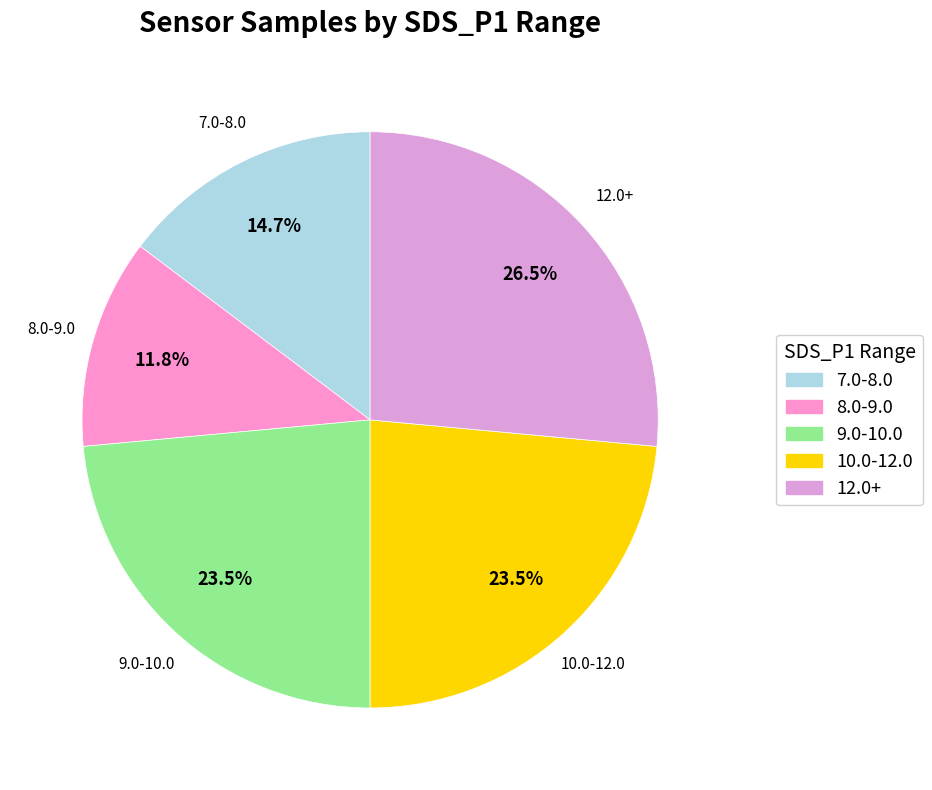

How many slices are in this pie chart?

5